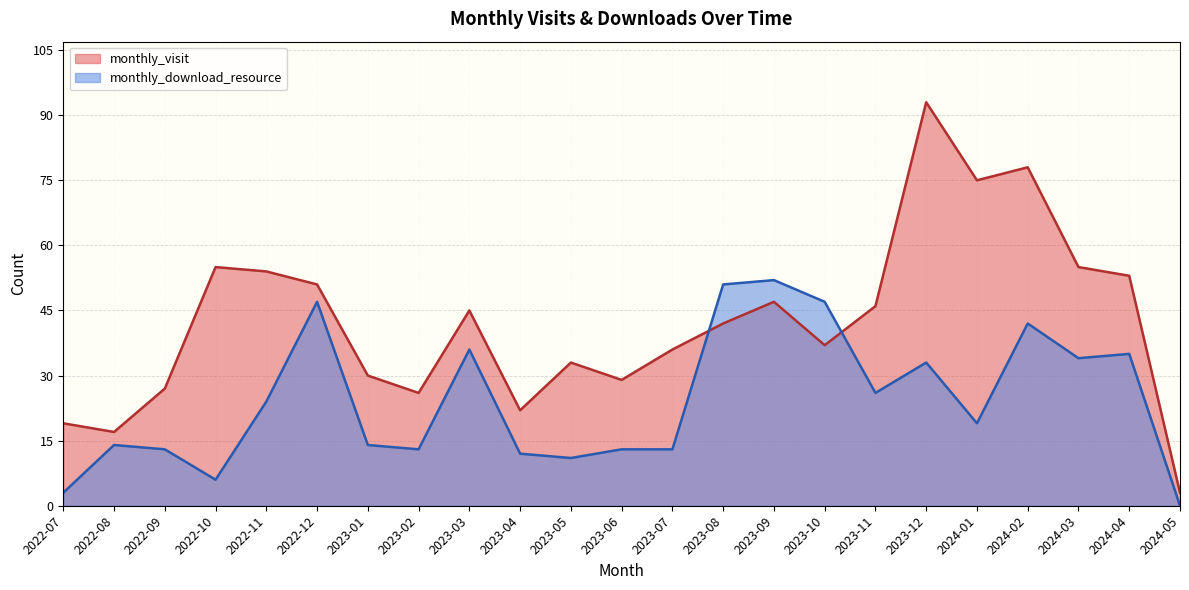

Which series has the largest range (max minus min)?

monthly_visit